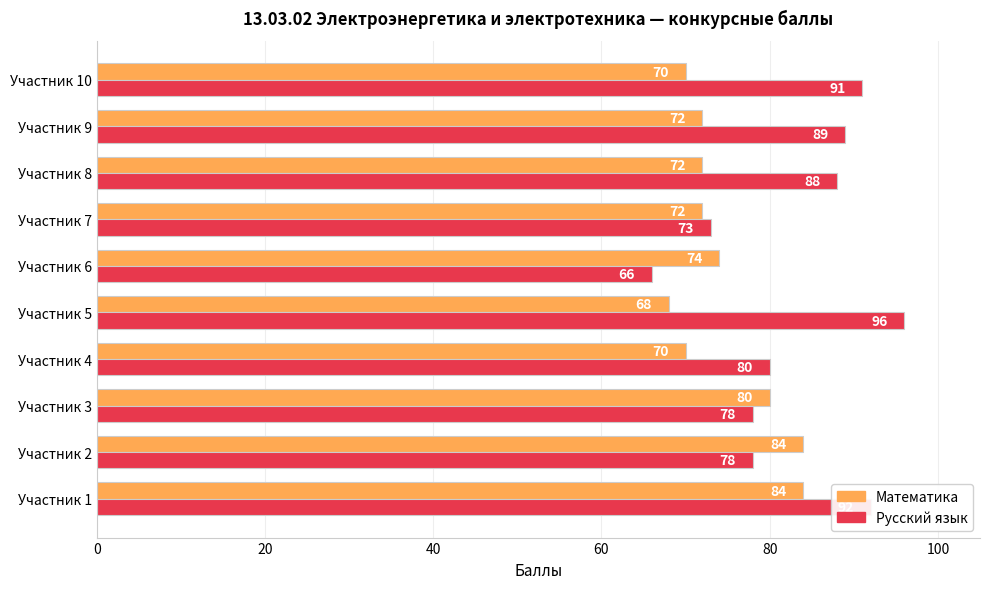

List the series in order of their peak value, highest first.

Русский язык, Математика